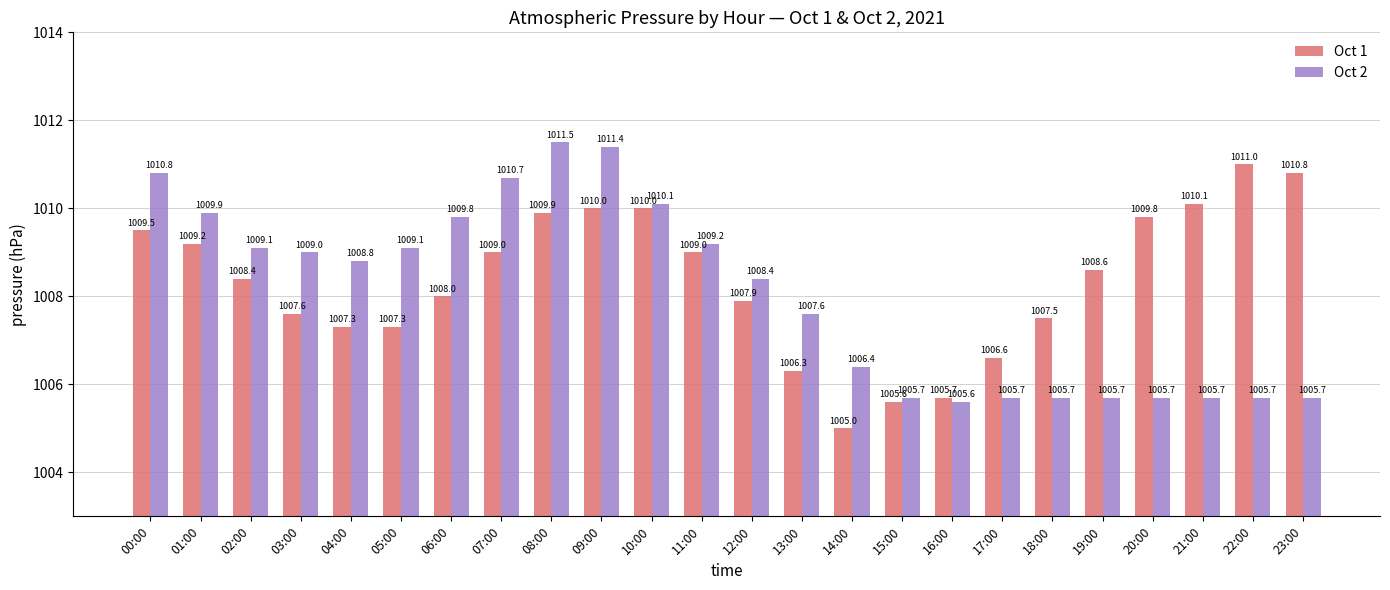

How many bars are there in total?

48